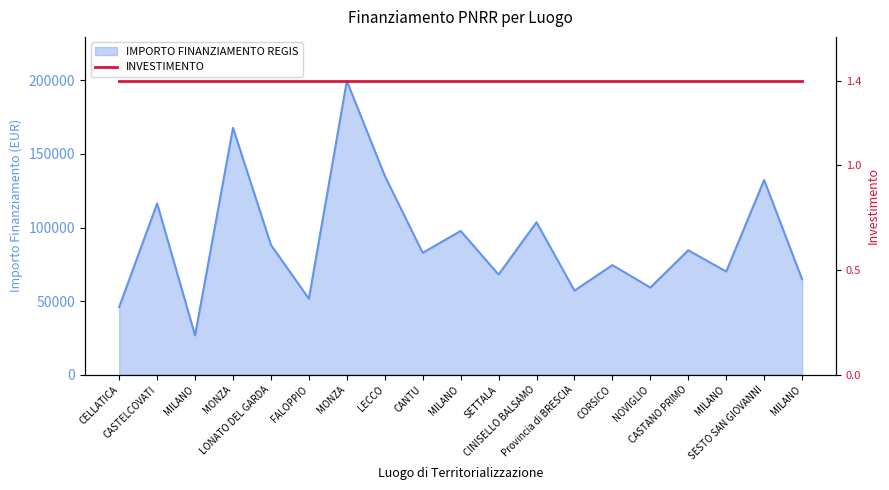

What is the difference between the values at SESTO SAN GIOVANNI and MILANO?

105549.7